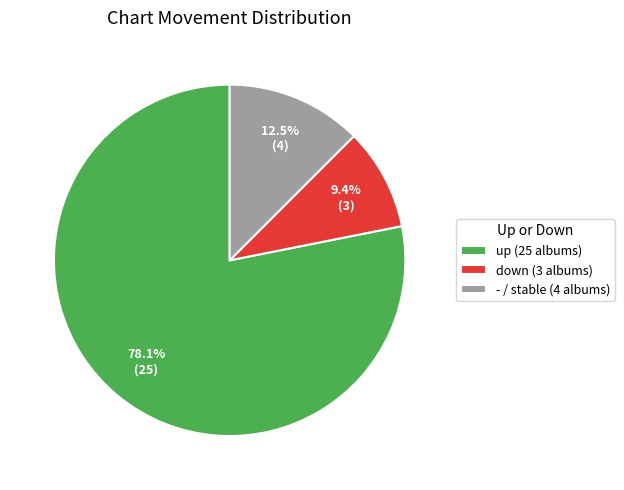

Combined, what portion of the pie is down and up?

87.5%